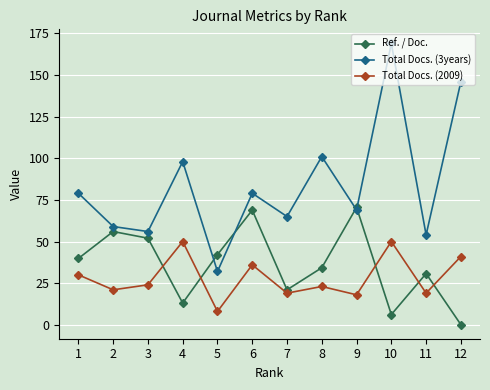

At which category does Ref. / Doc. reach its first local valley?

4